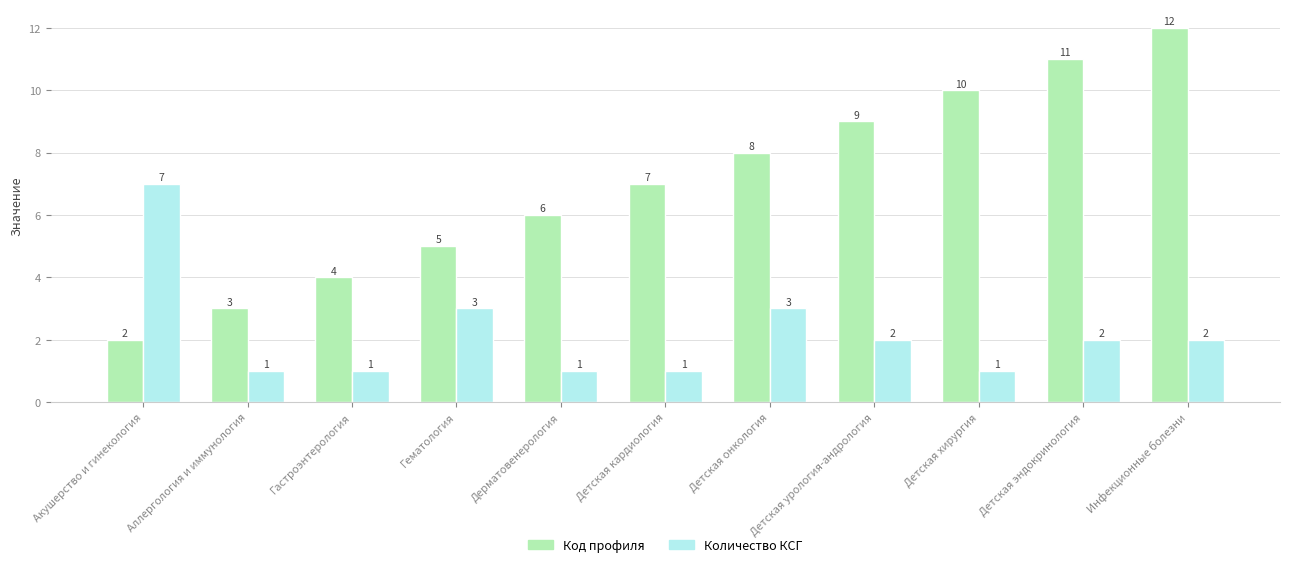

Which series has the largest total across all categories?

Код профиля